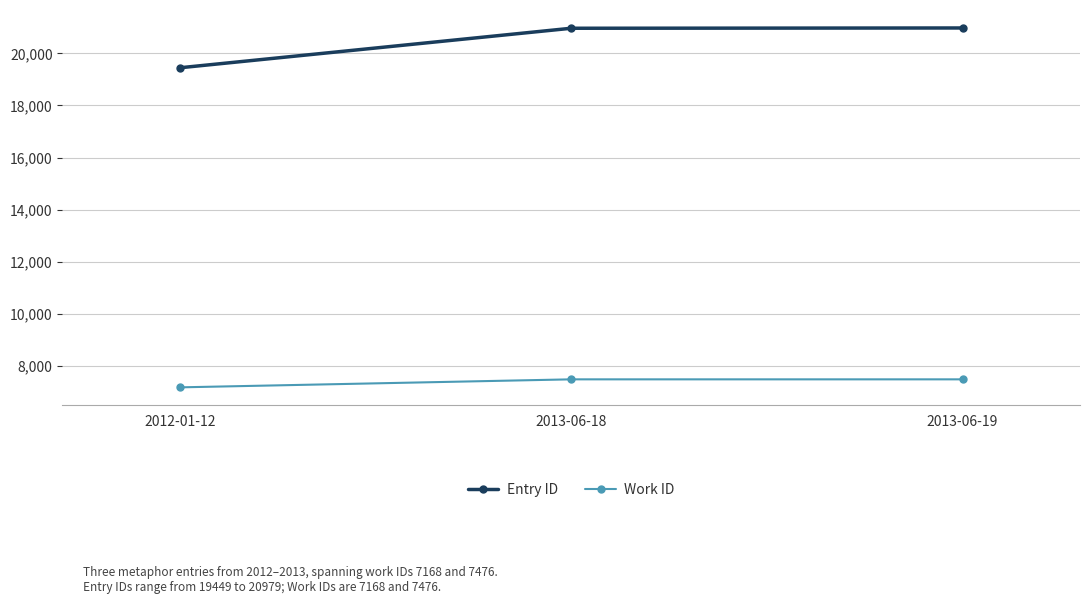

What are all the series names shown in the legend?

Entry ID, Work ID